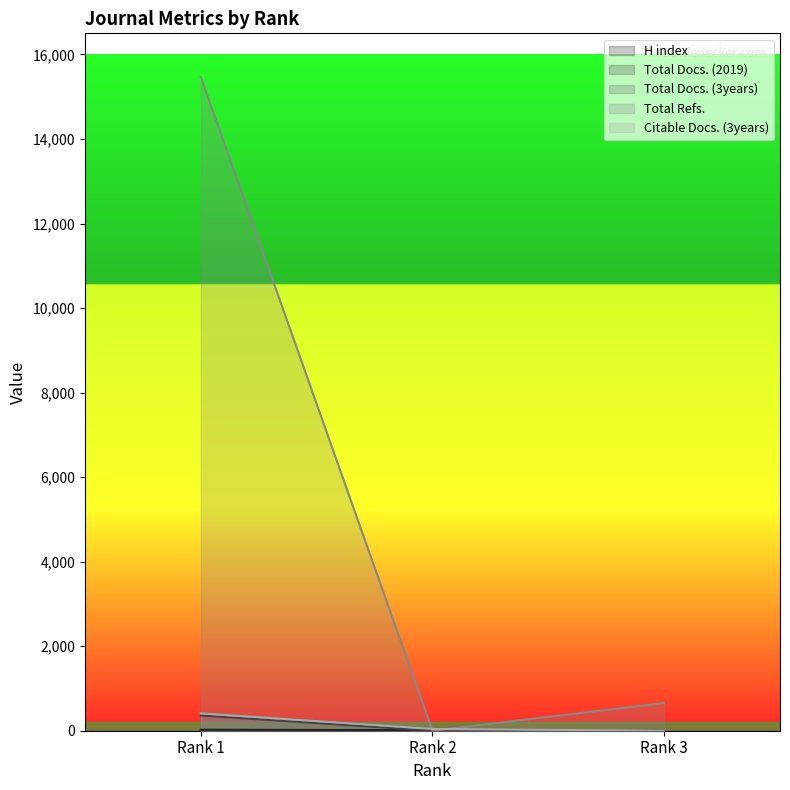

What is the average value of the Citable Docs. (3years) series?

151